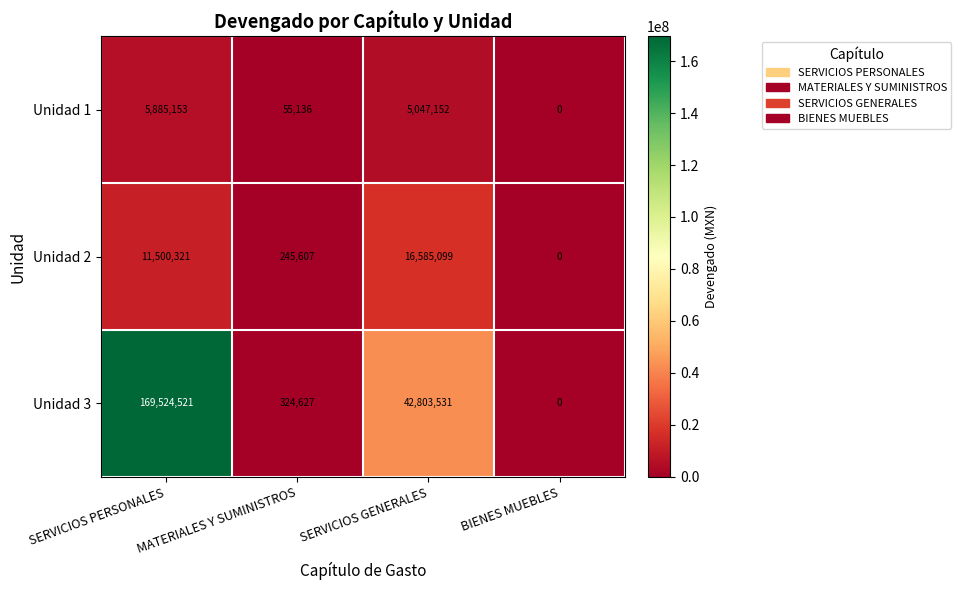

Where does the Unidad 1 series first go above 5047152?

SERVICIOS PERSONALES